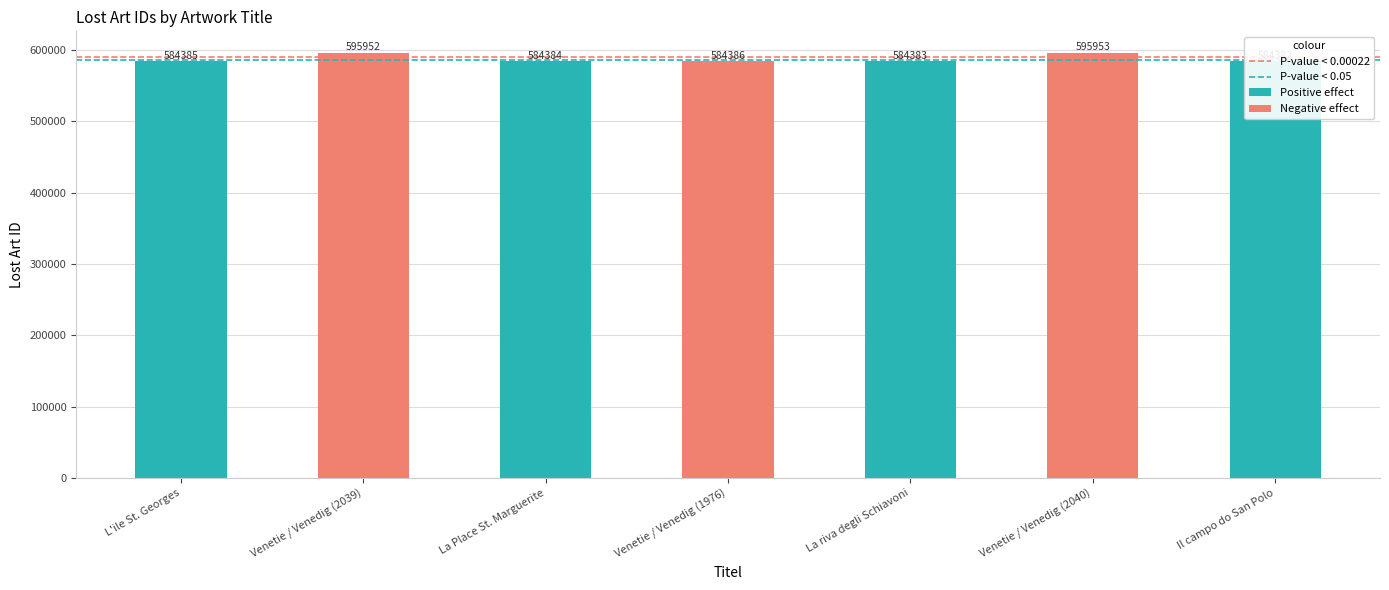

Which category has the highest value across all series?

Venetie / Venedig (2040)